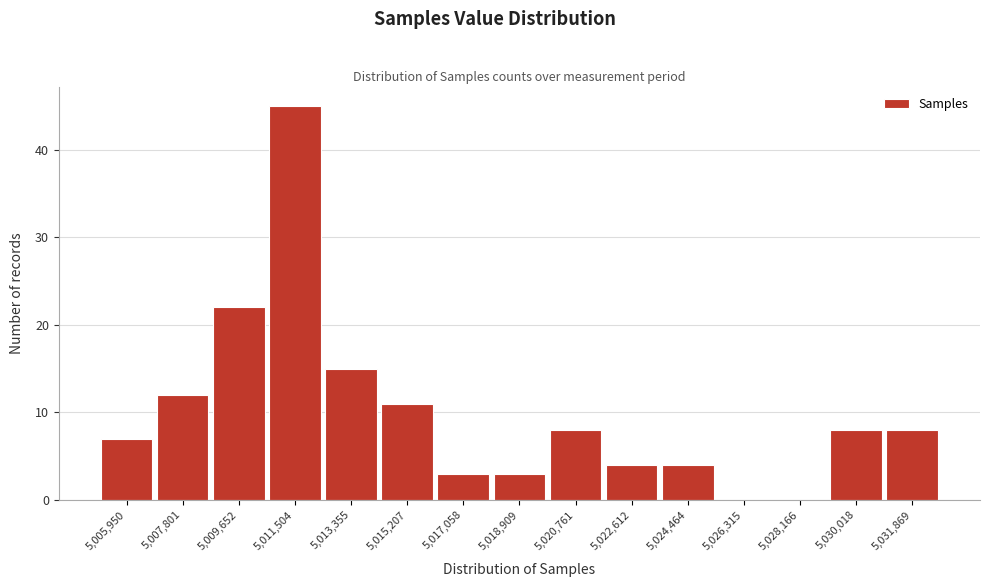

Reading left to right, what are all the values shown in this chart?

5,005,950=7	5,007,801=12	5,009,652=22	5,011,504=45	5,013,355=15	5,015,207=11	5,017,058=3	5,018,909=3	5,020,761=8	5,022,612=4	5,024,464=4	5,026,315=0	5,028,166=0	5,030,018=8	5,031,869=8